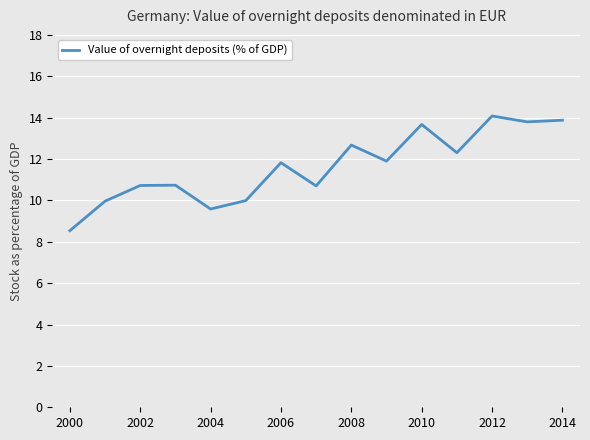

Is this an area chart (filled region under the line)?

No